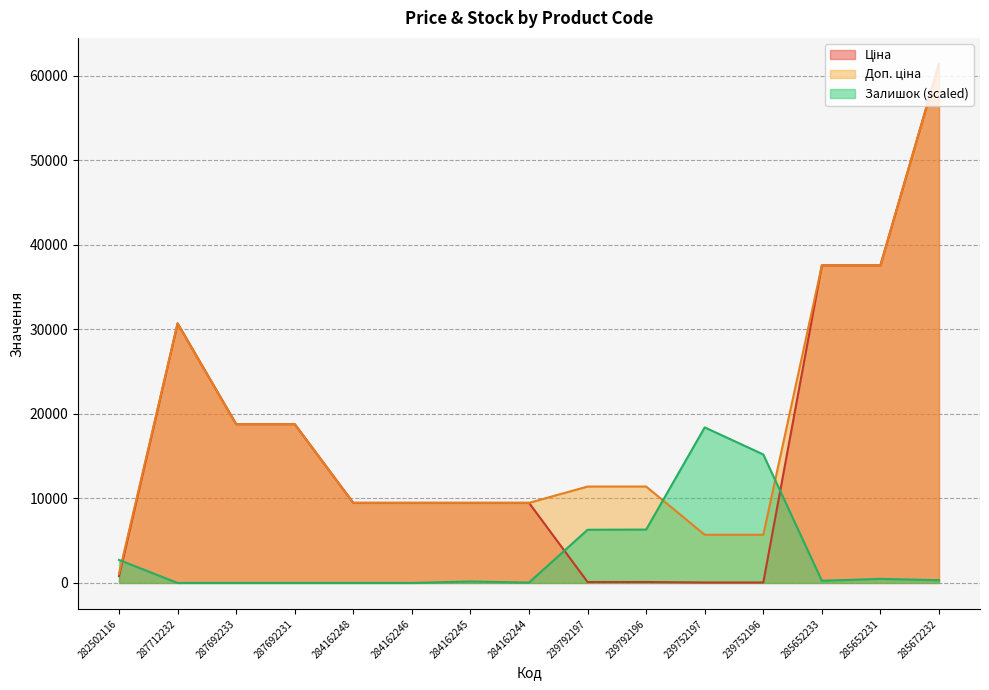

The value of Залишок at 285652231 is 479.3. True or false?

True